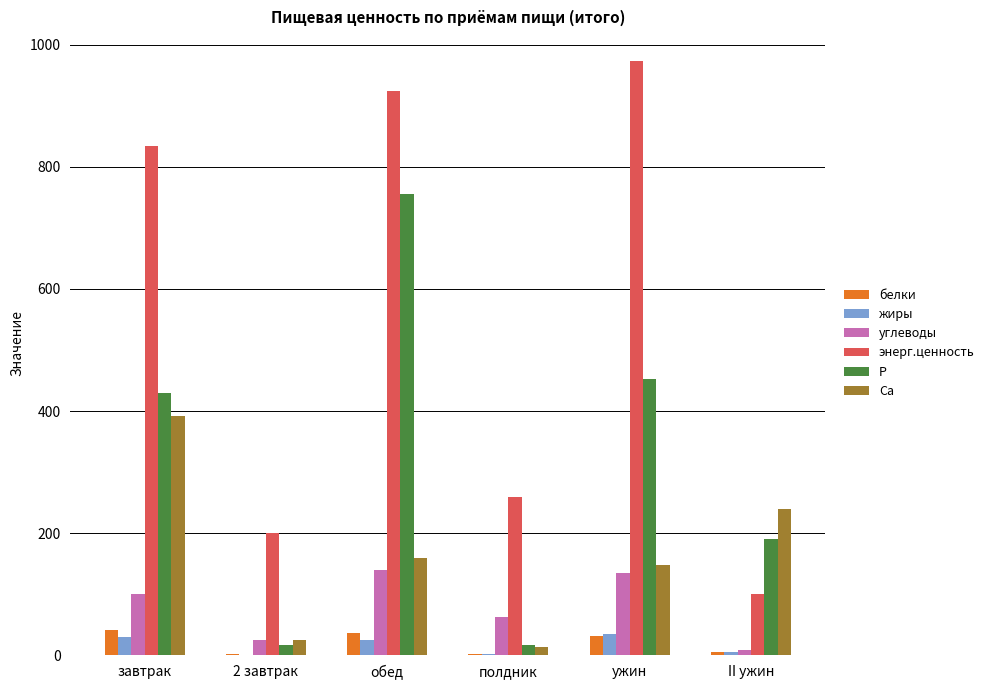

Between обед and полдник, which series saw the biggest shift?

Р